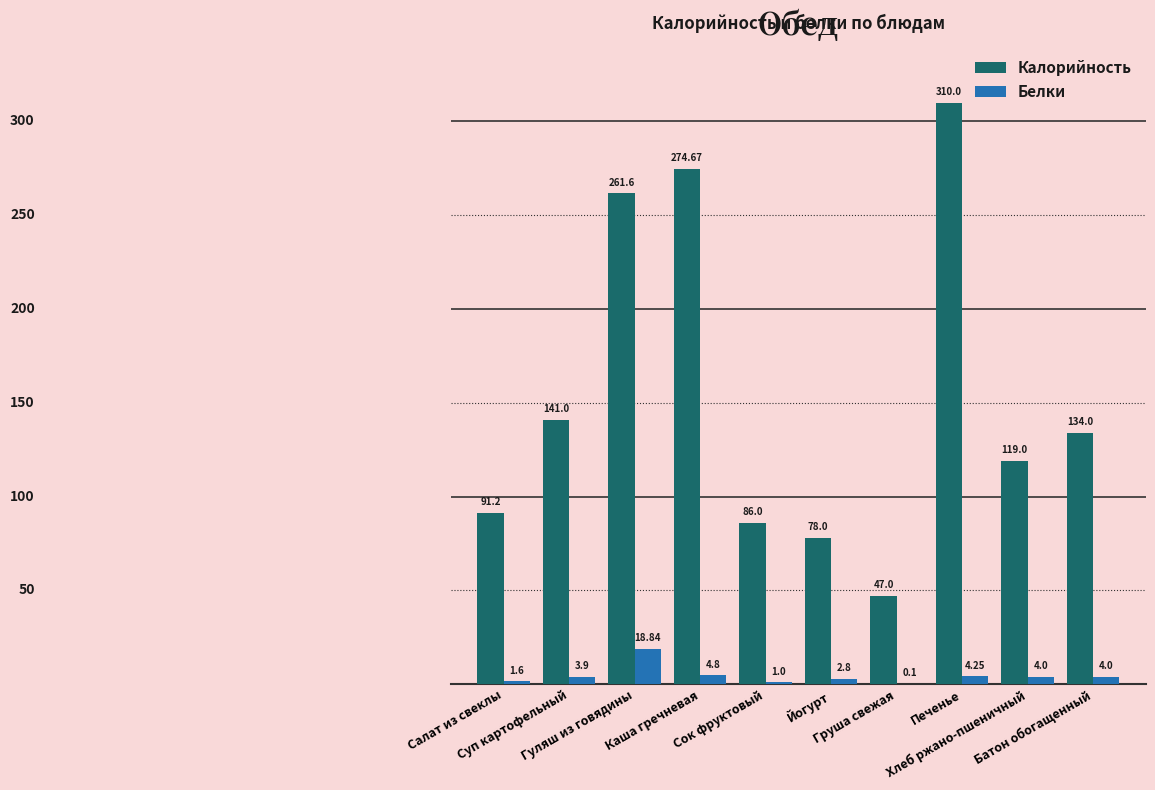

Where is Калорийность nearest to the value 178?

Суп картофельный